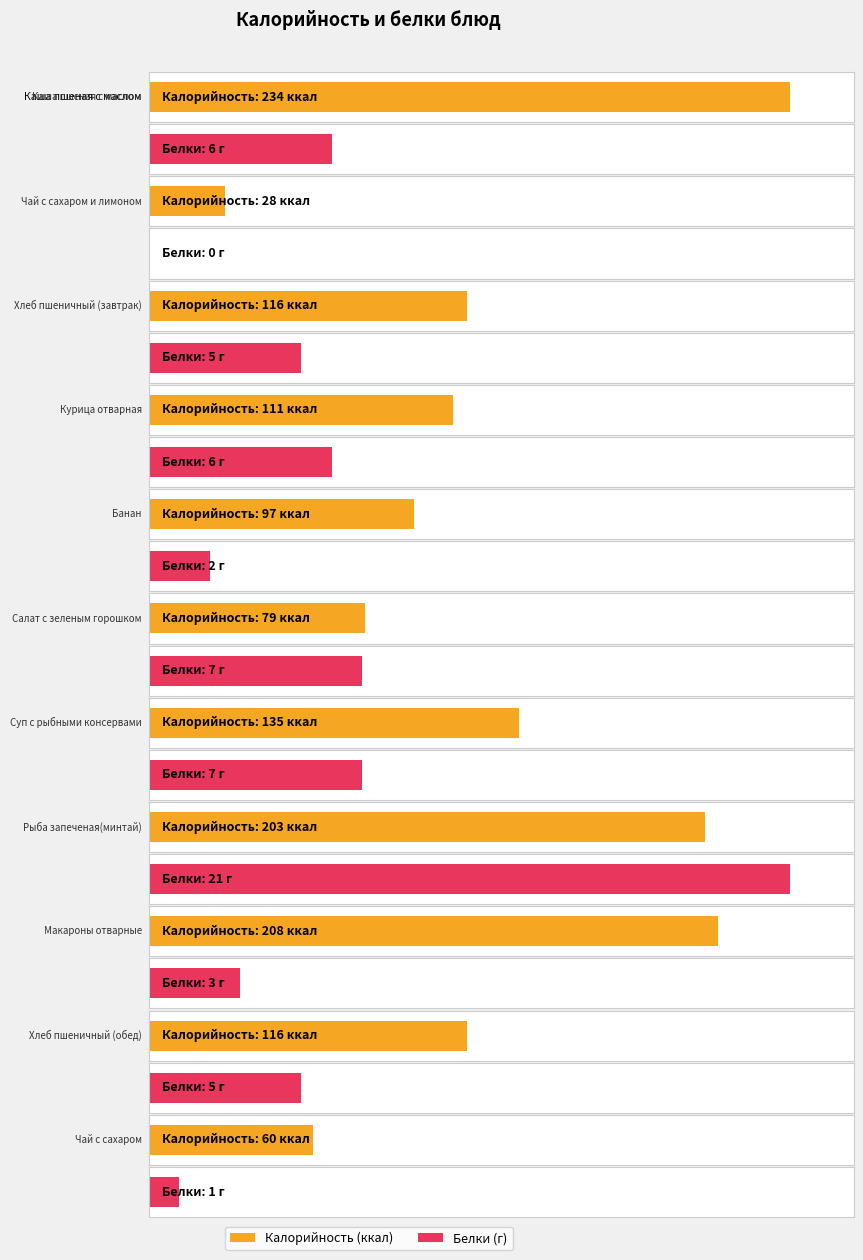

What is the value of the Белки bar at the 5th from the left?

2